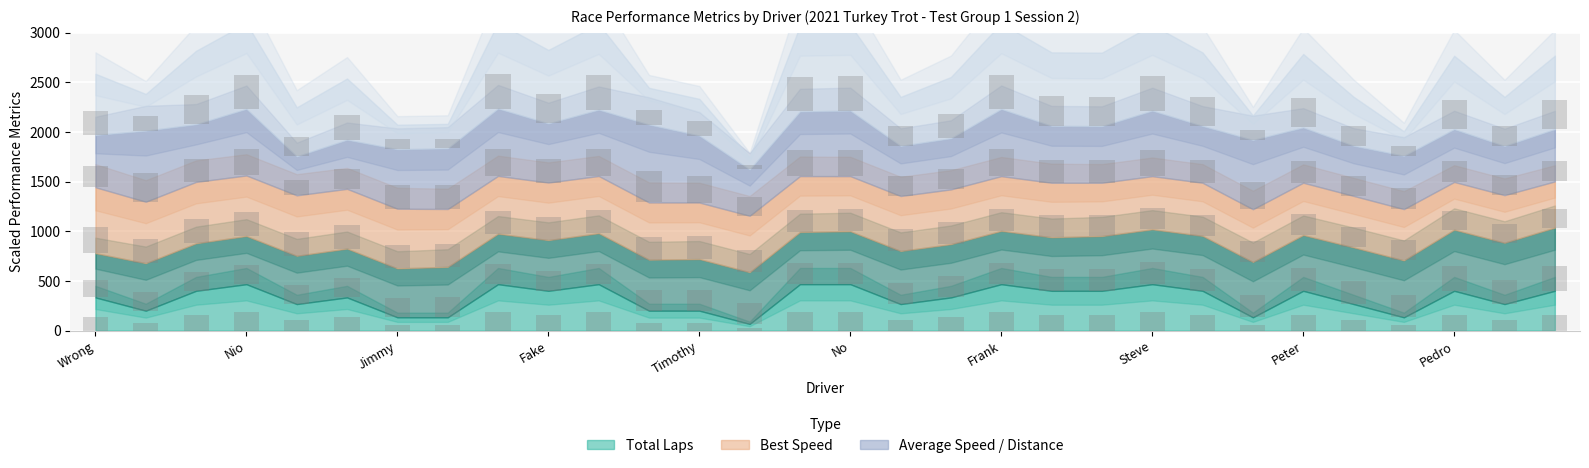

What value does the Average Speed series have at David Pazdur?

210.7